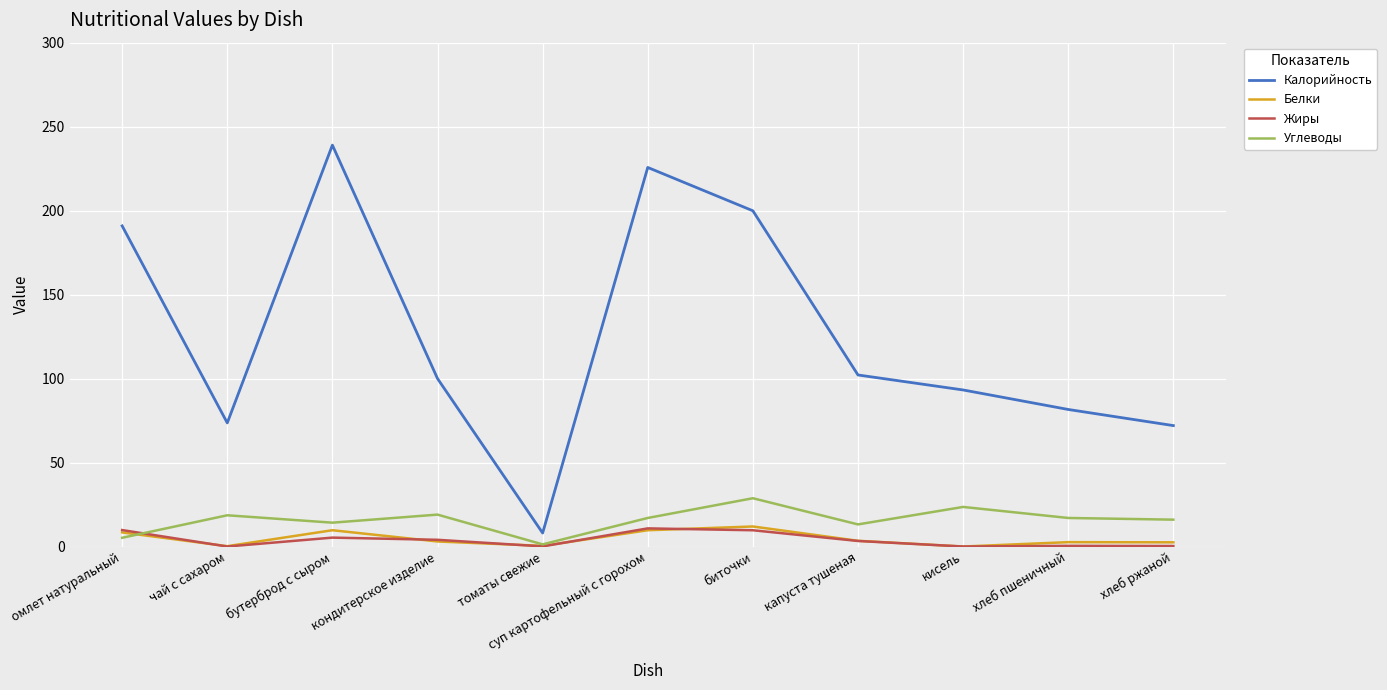

True or false: Калорийность and Углеводы intersect in this chart.

False